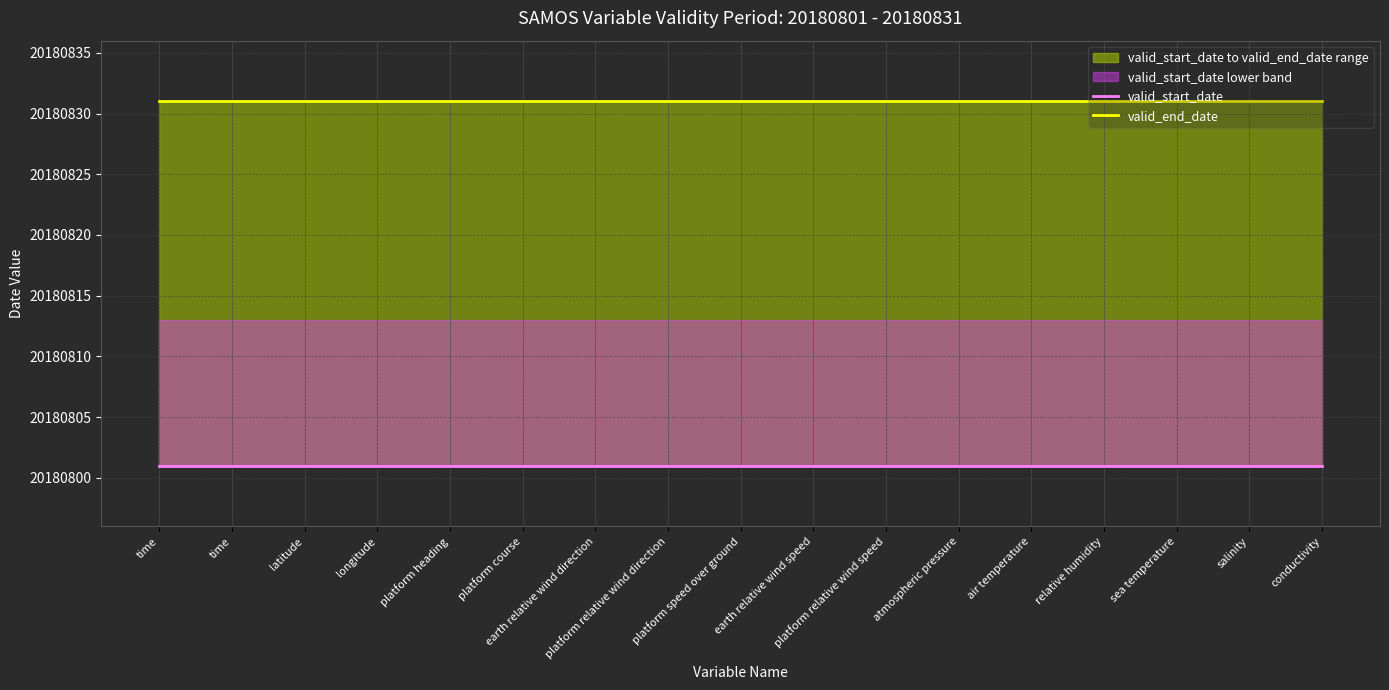

At which label does valid_start_date reach its minimum?

time